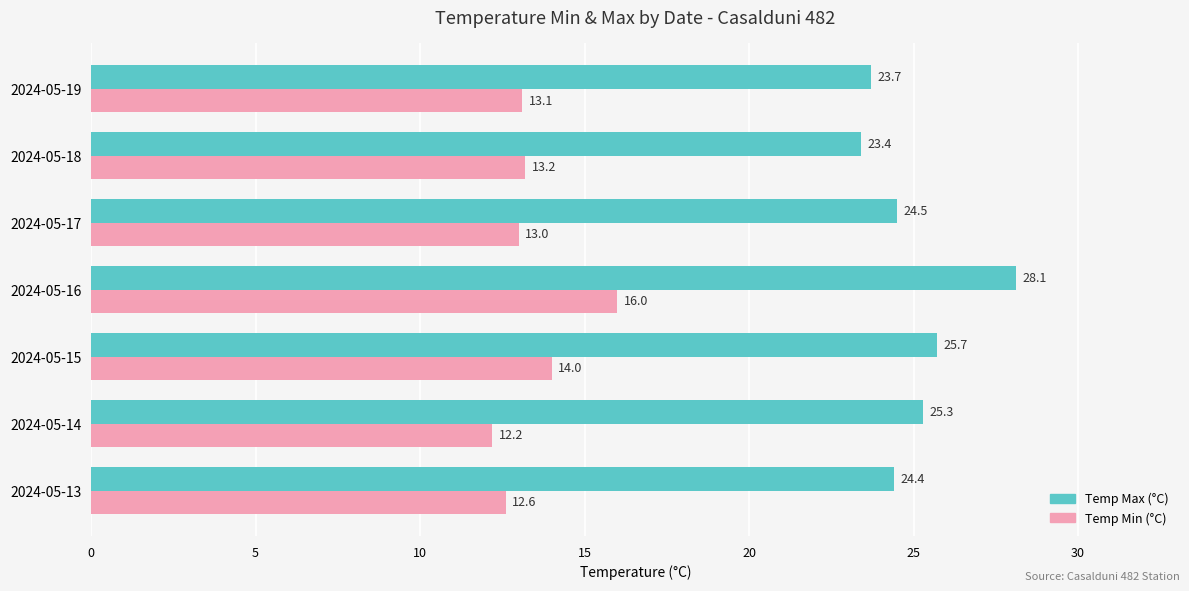

Is it true that Temp Max (°C) equals 6.3 at 2024-05-16?

False